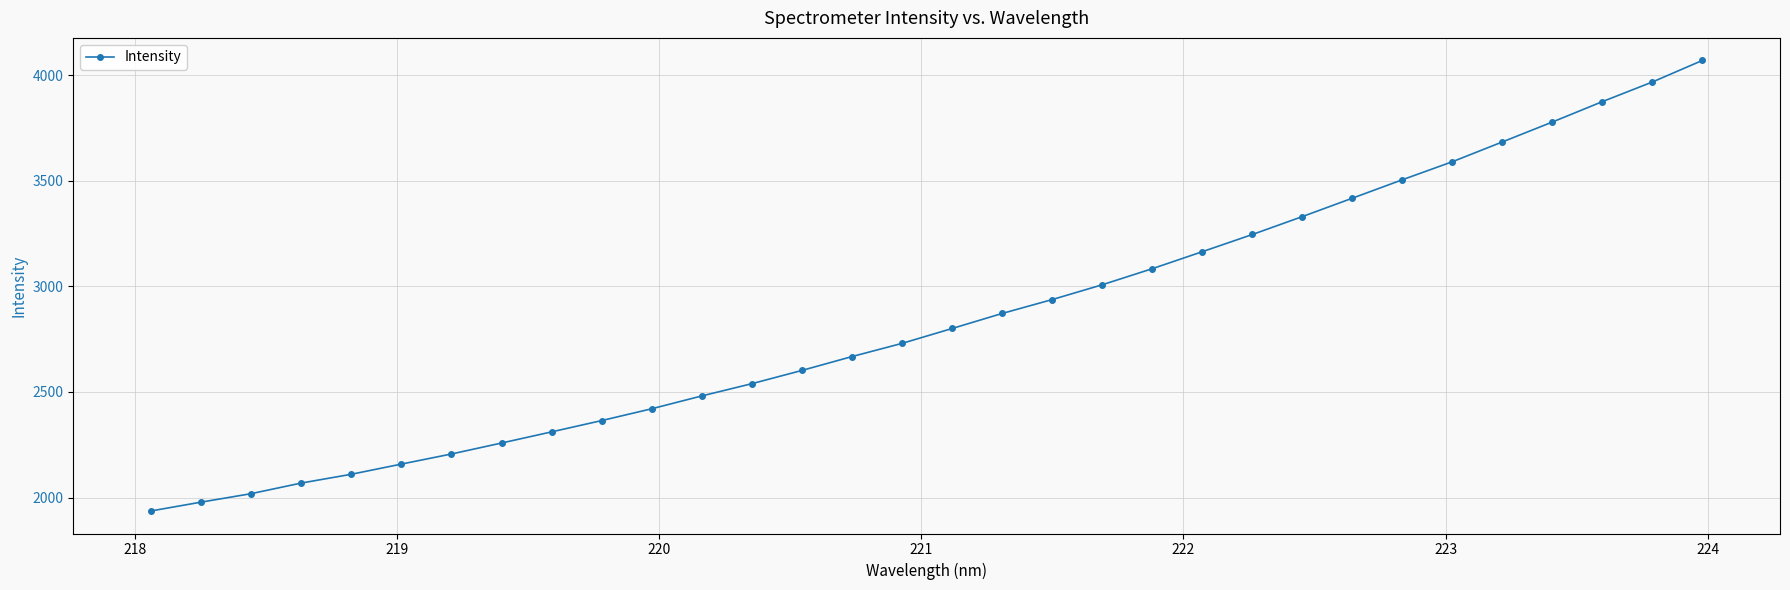

What is the difference between the maximum and minimum values?

2133.5